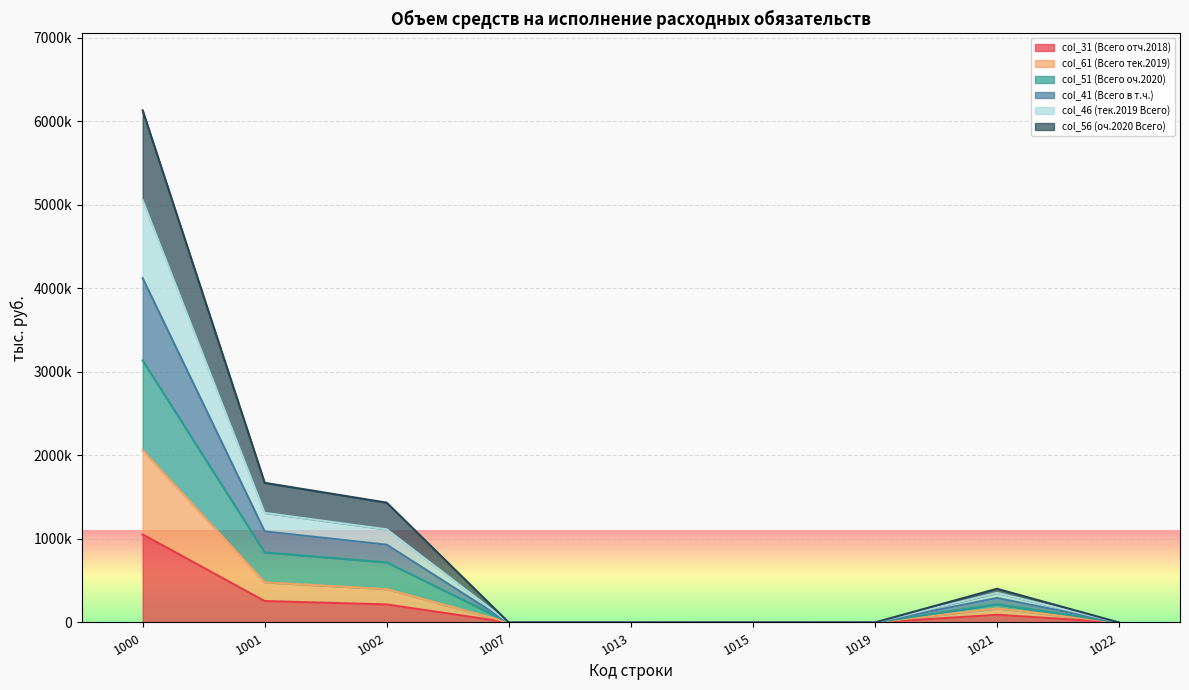

Which has a higher value, 1002 or 1007?

1002